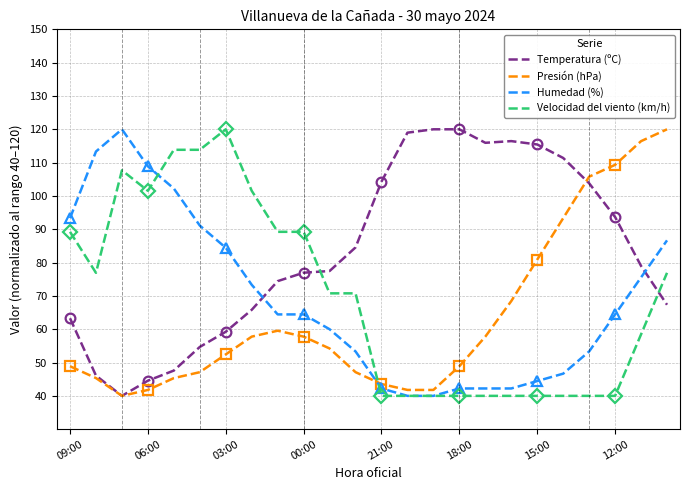

The Humedad (%) series shows 42.2 at 18:00. True or false?

True